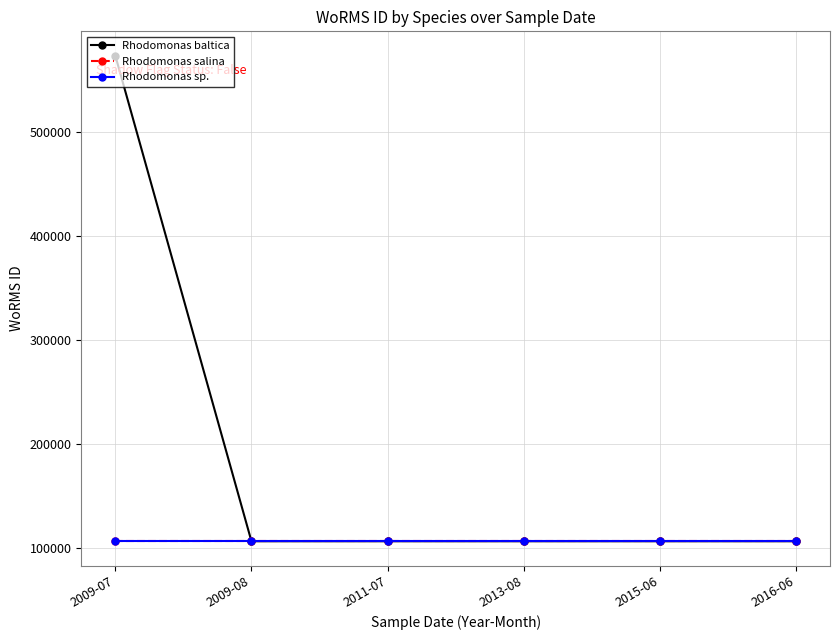

Reading left to right, list all the values displayed in this chart.

Rhodomonas baltica: 2009-07=573972	2009-08=106289	2011-07=106289	2013-08=106289	2015-06=106289	2016-06=106289
Rhodomonas salina: 2009-07=106316	2009-08=106316	2011-07=106316	2013-08=106316	2015-06=106316	2016-06=106316
Rhodomonas sp.: 2009-07=106289	2009-08=106289	2011-07=106289	2013-08=106289	2015-06=106289	2016-06=106289